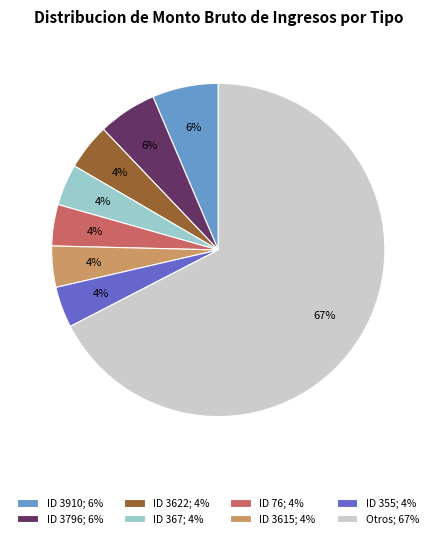

To the nearest percent, what is the average slice percentage?

12%